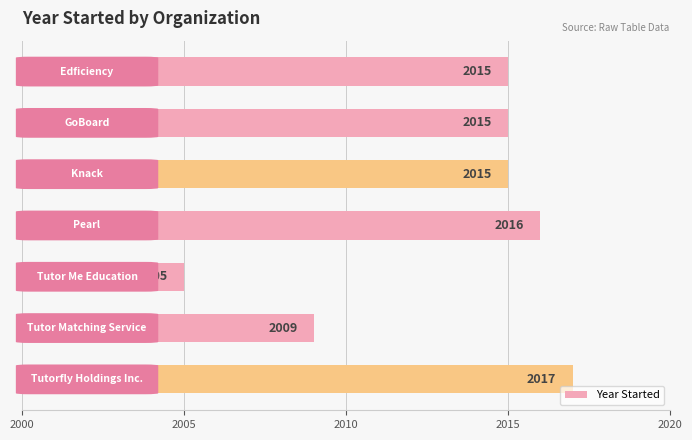

What is the sum of all values?

14092